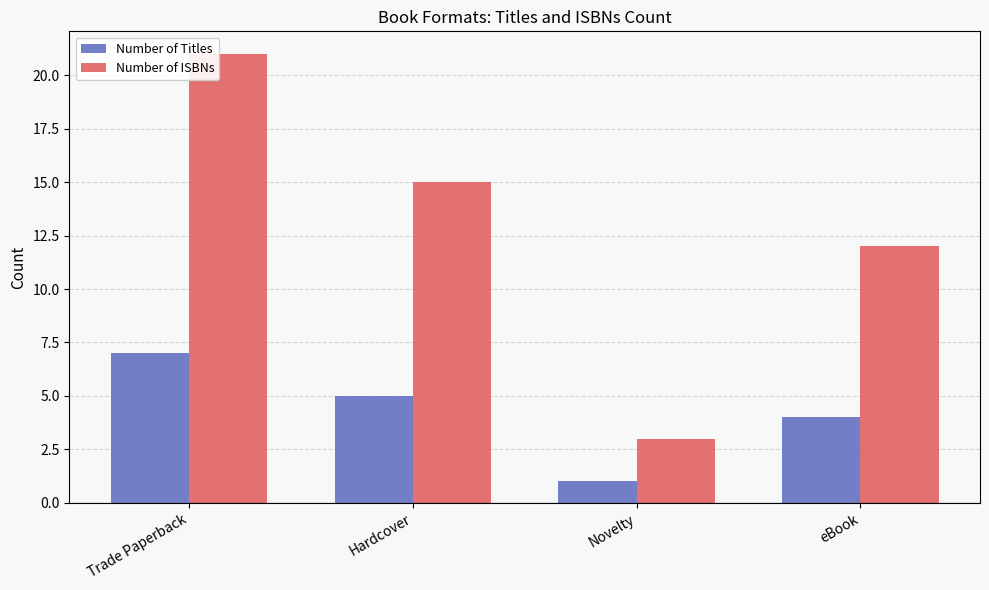

At which category does the chart reach its minimum across all series?

Novelty